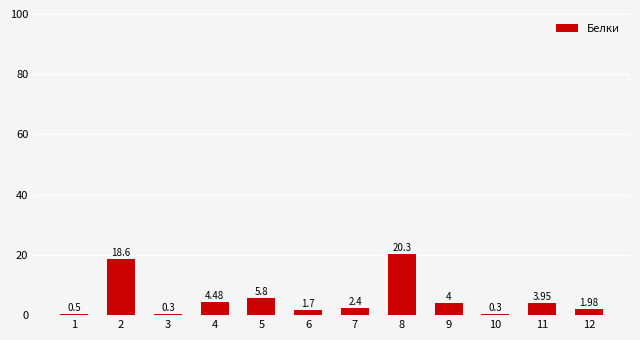

What is the change in value from 2 to 6?

-16.9